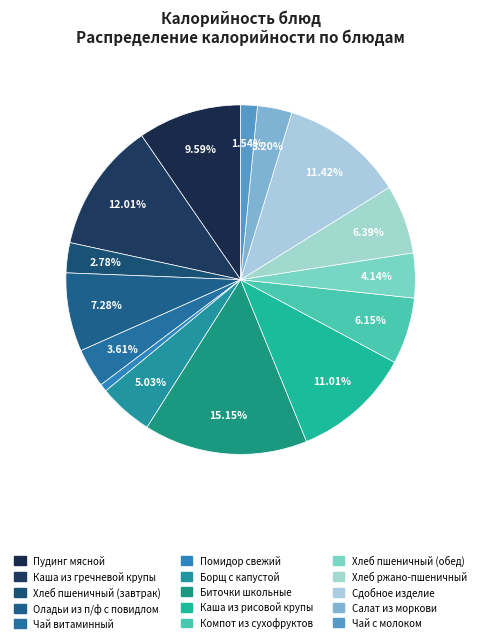

What is the ratio of the value at Пудинг мясной to the value at Хлеб ржано-пшеничный?

1.5